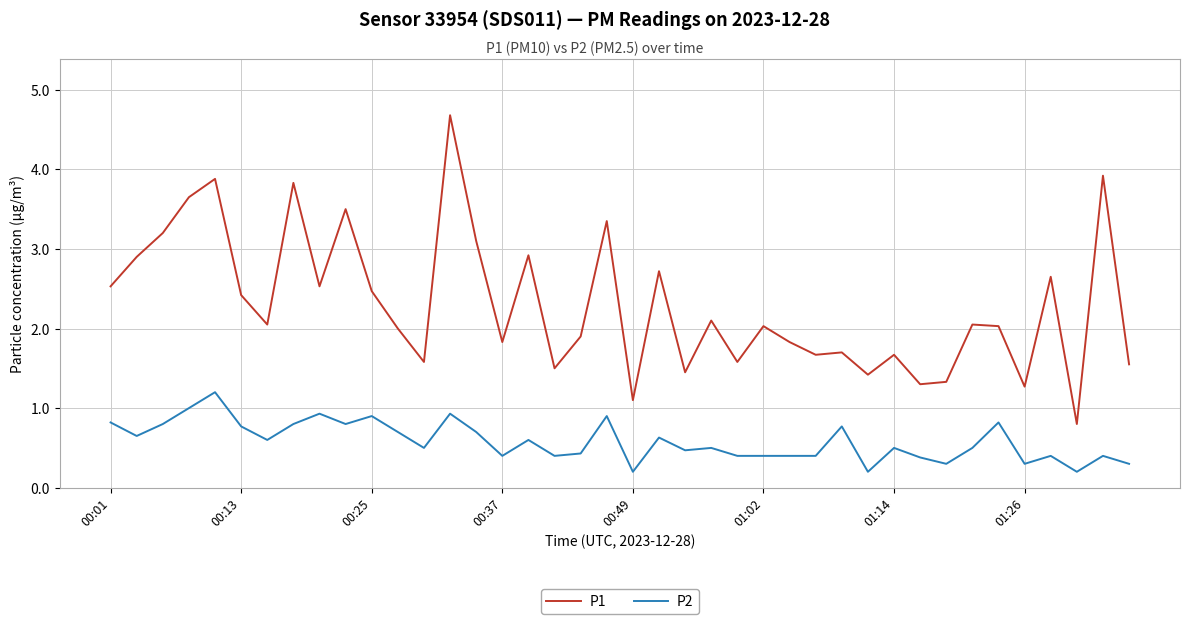

List the series in order of their peak value, lowest first.

P2, P1